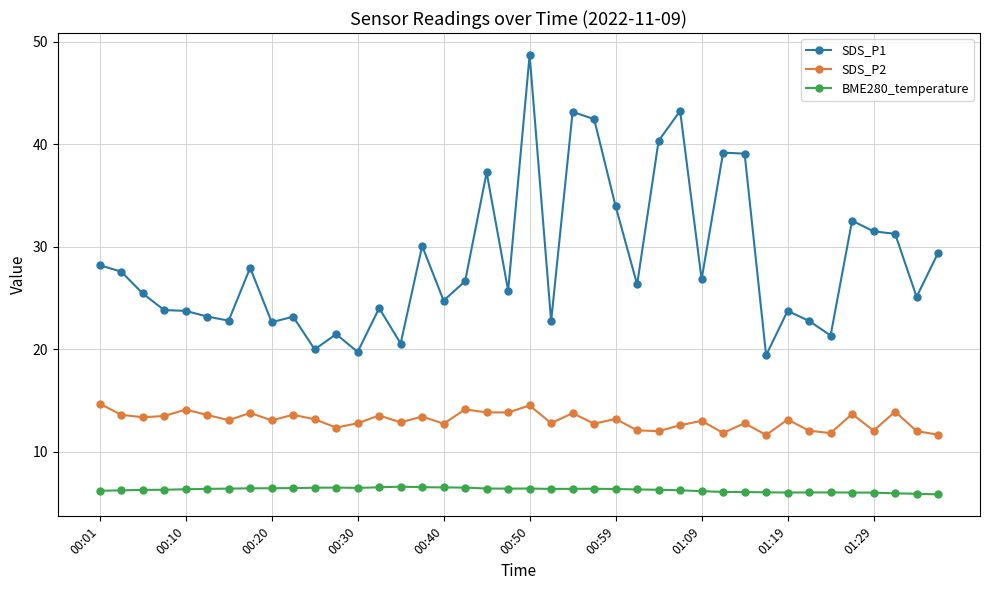

What is the sum of all BME280_temperature values?

252.1